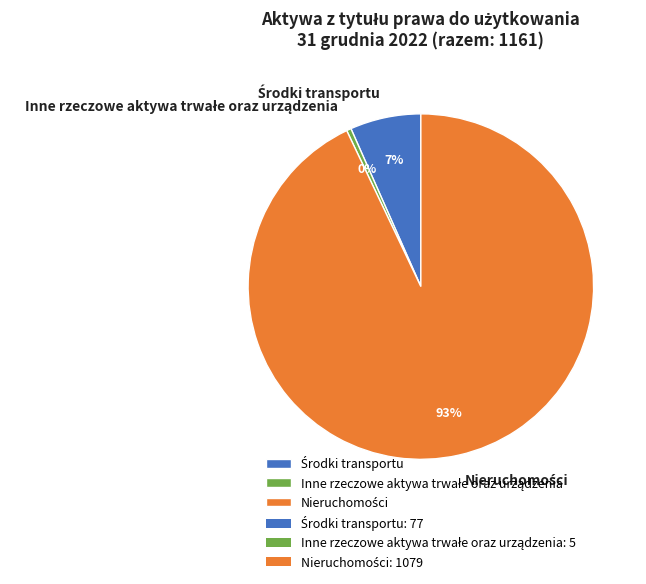

How many slices are in this pie chart?

3